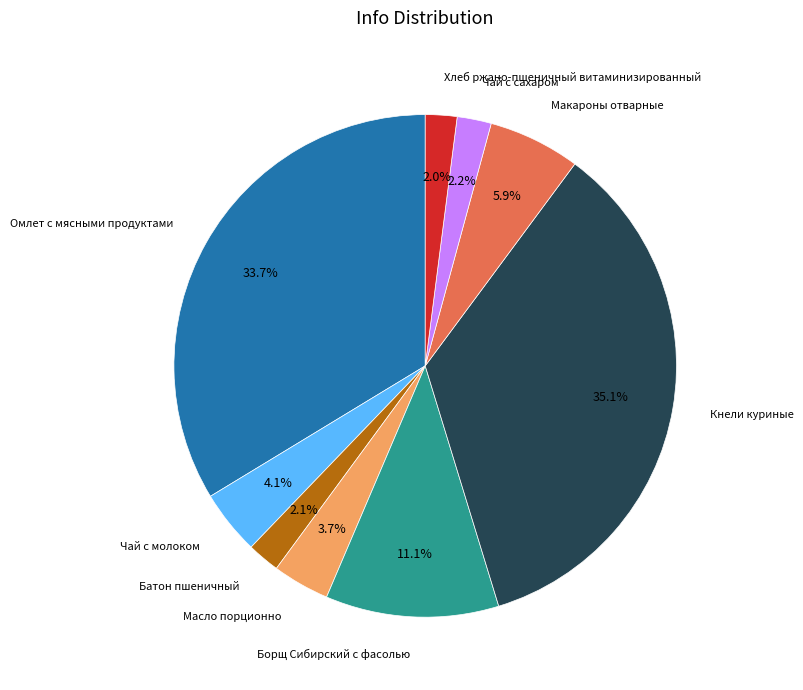

Is there a majority slice in this chart?

No